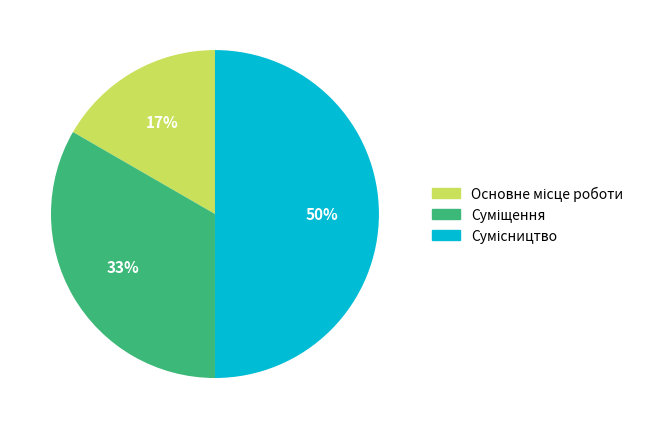

To the nearest percent, what is the average slice percentage?

33%